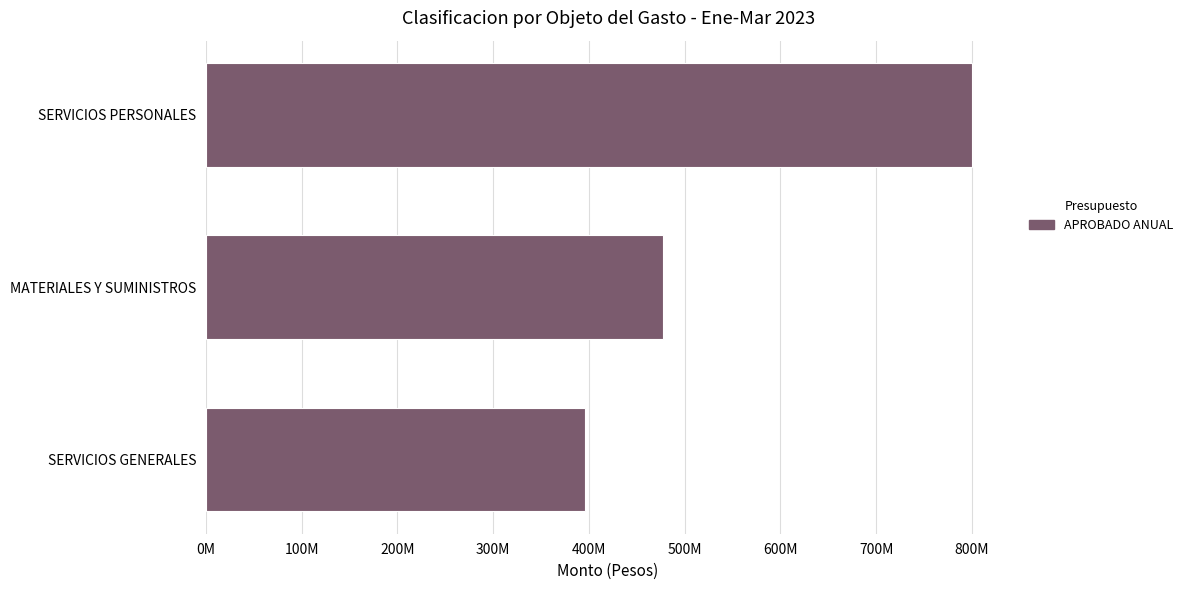

Rank the categories by value from highest to lowest.

SERVICIOS PERSONALES, MATERIALES Y SUMINISTROS, SERVICIOS GENERALES